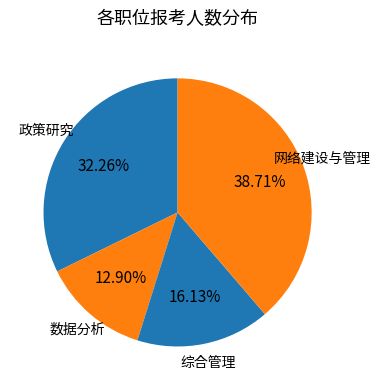

Does any single category account for the majority?

No